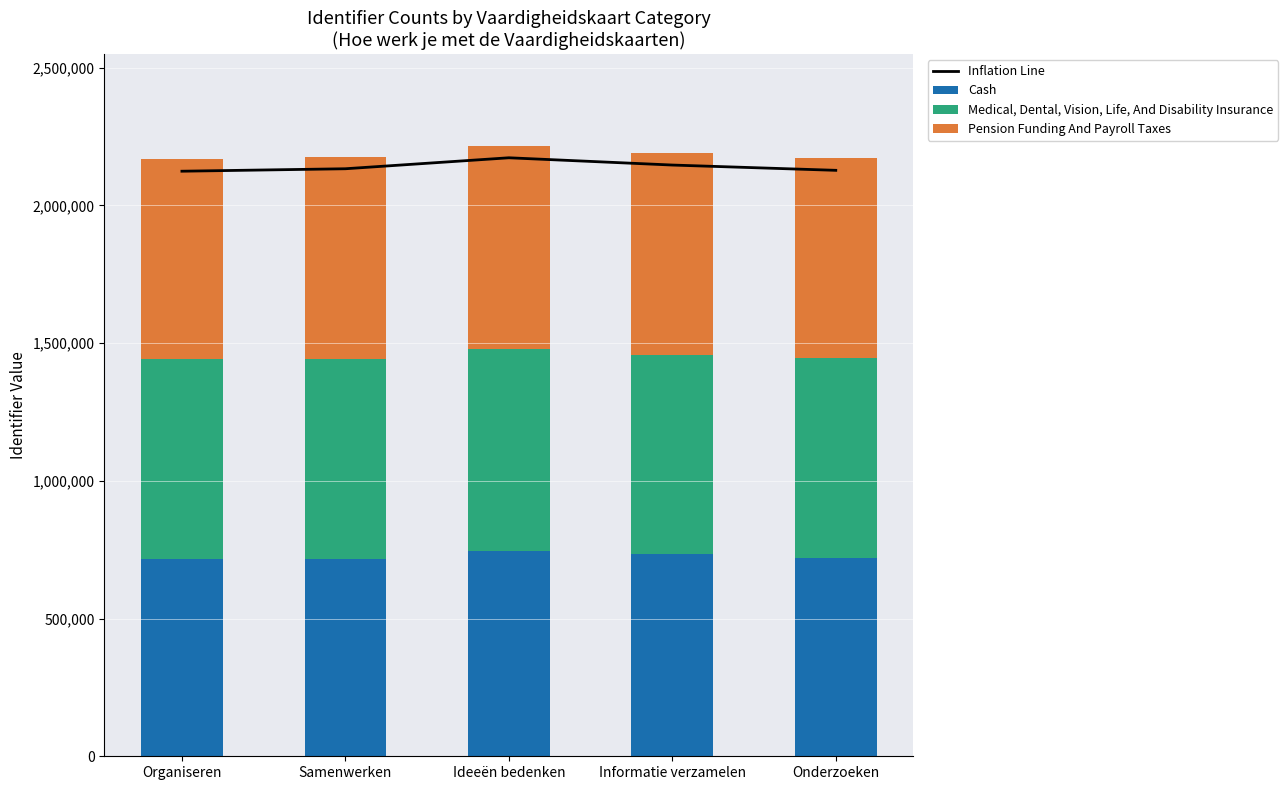

What are all the series names shown in the legend?

Inflation Line, Cash, Medical, Dental, Vision, Life, And Disability Insurance, Pension Funding And Payroll Taxes